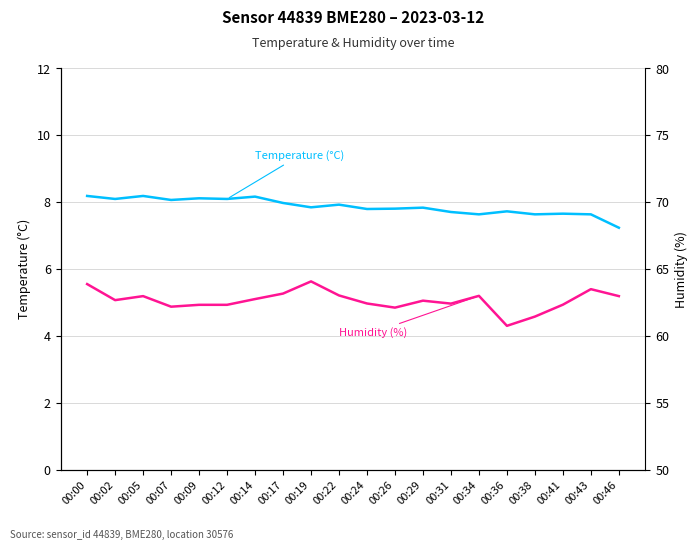

What is the spread (max minus min) of values at 00:09?

54.2